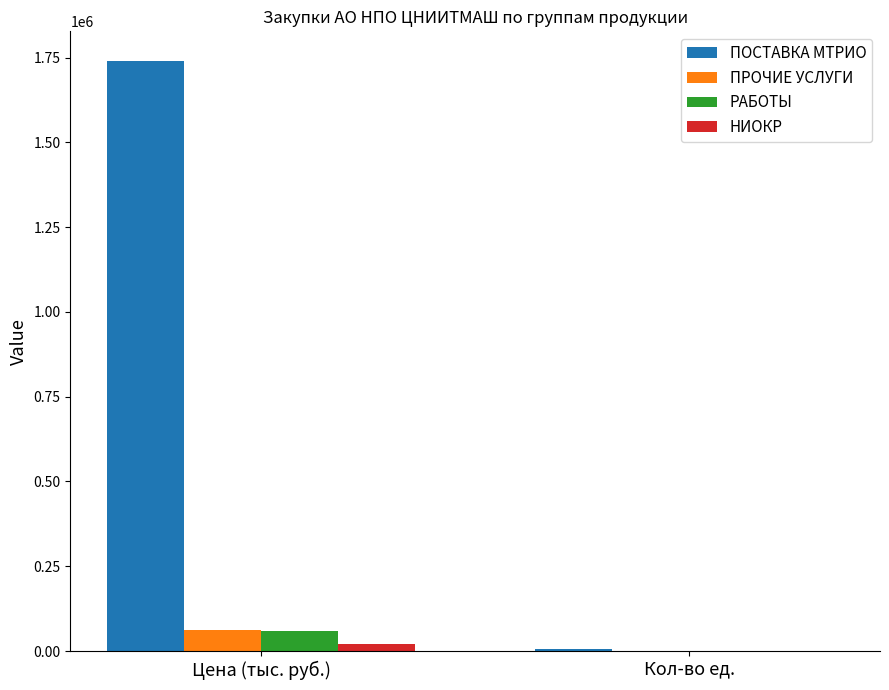

The value of ПОСТАВКА МТРИО at Цена (тыс. руб.) is 1740538.3. True or false?

True